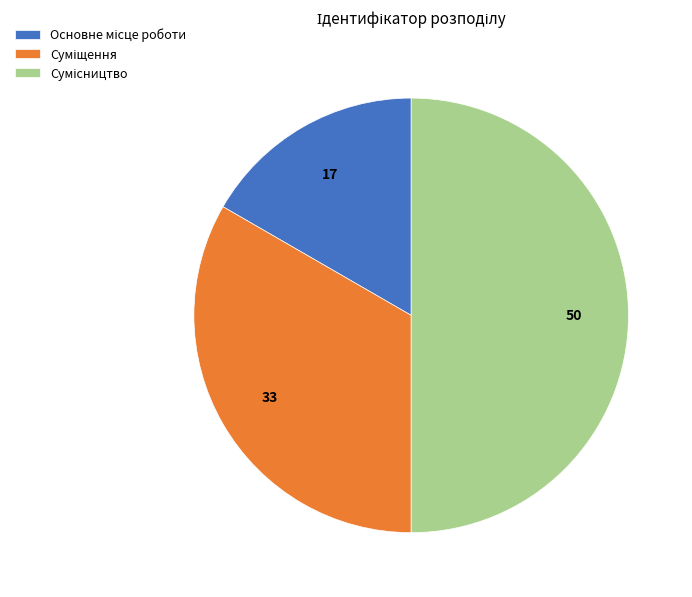

How much of the chart is everything except Основне місце роботи?

83.3%